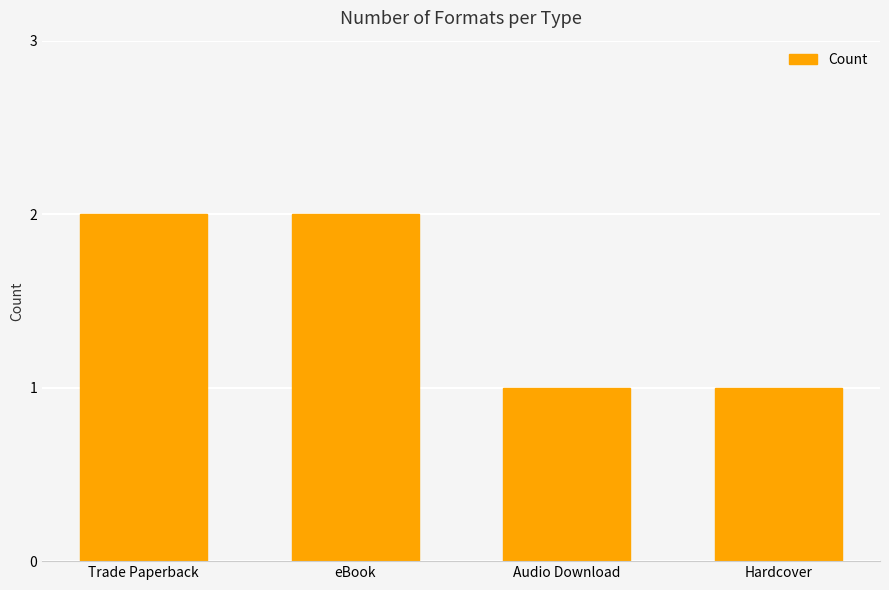

What is the sum of all values?

6